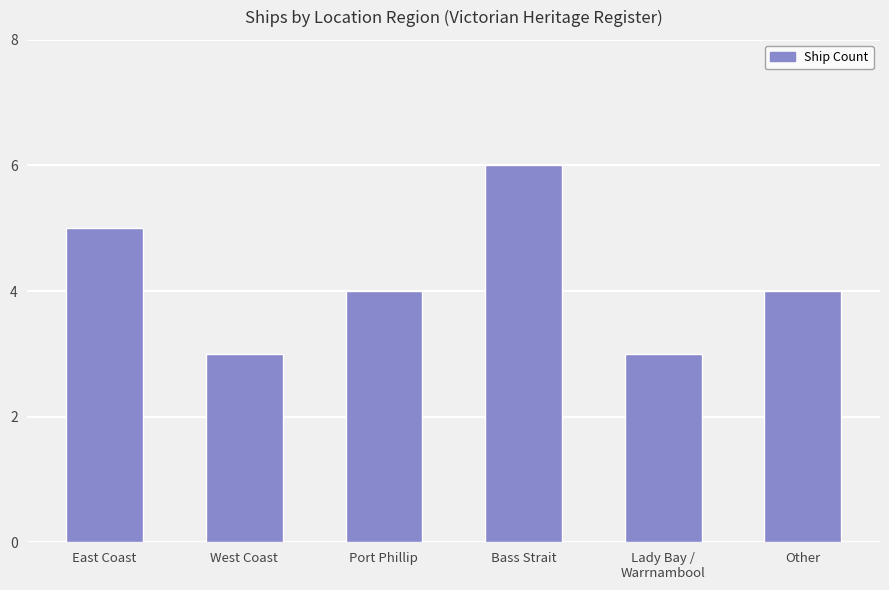

What is the change in value from East Coast to Other?

-1